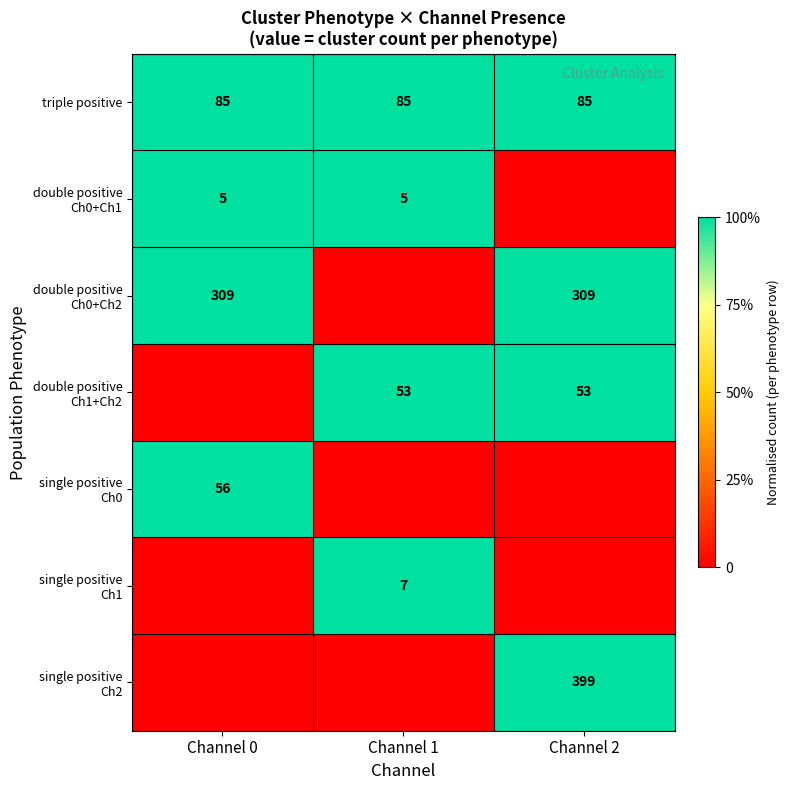

What is the approximate value of triple positive at Channel 2?

85